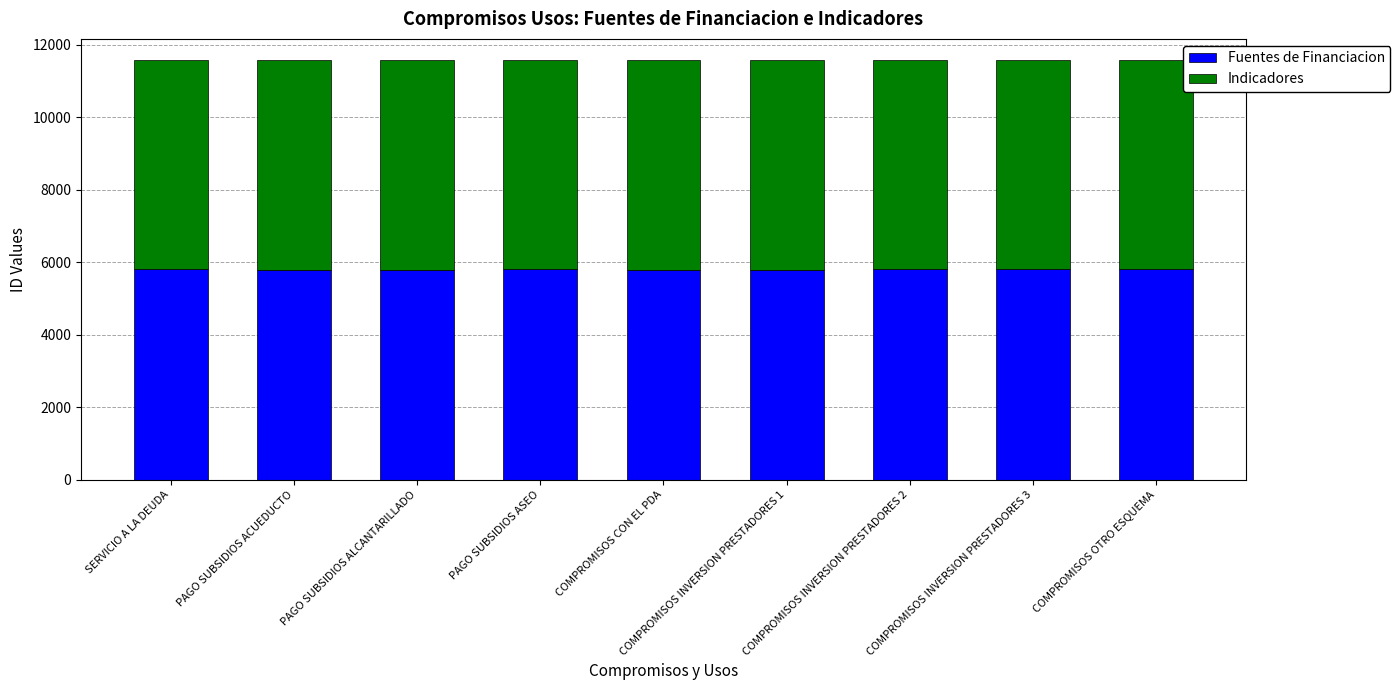

Is it true that Fuentes de Financiacion equals 5795 at PAGO SUBSIDIOS ACUEDUCTO?

True